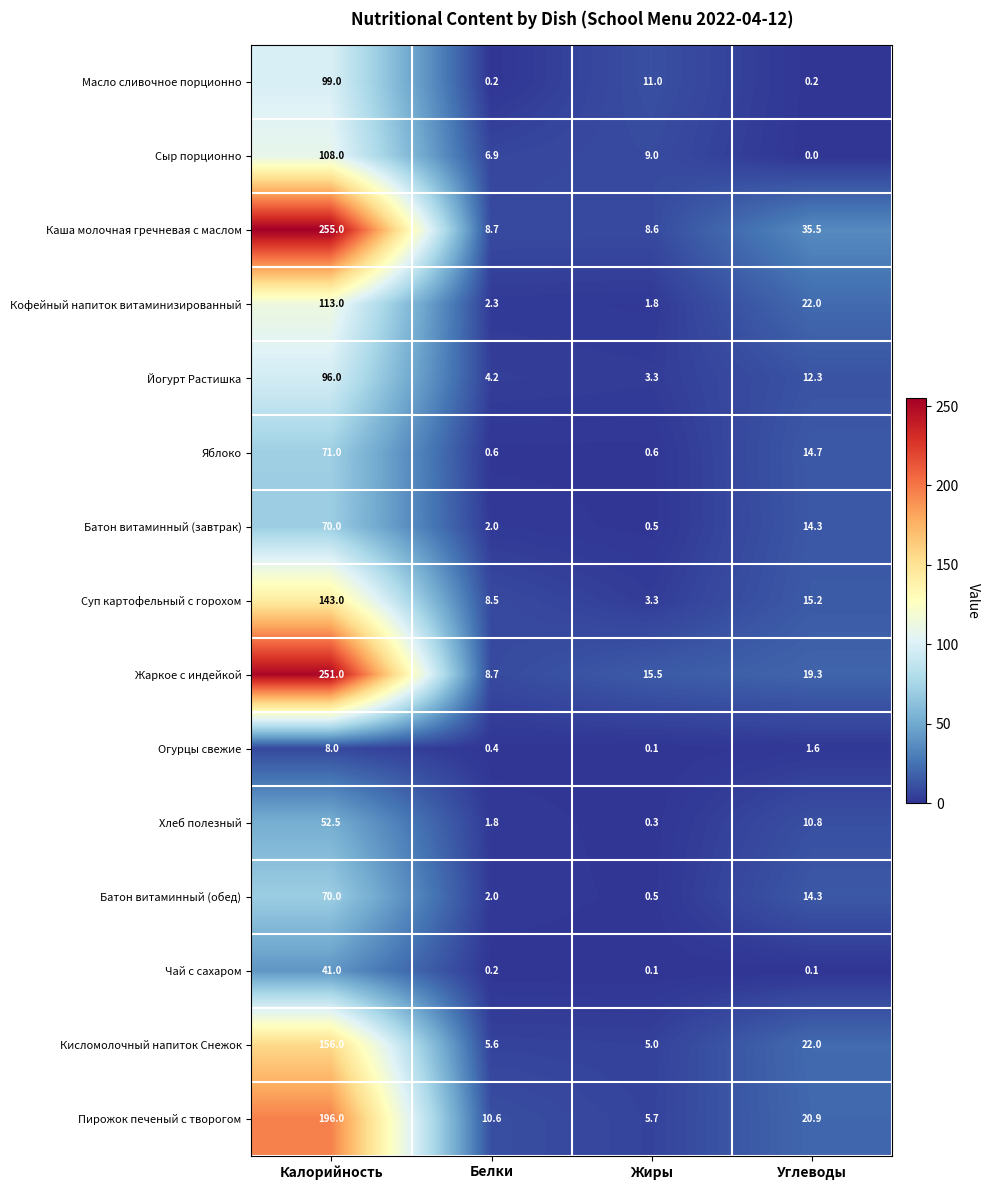

What is the average value of the Масло сливочное порционно series?

27.6